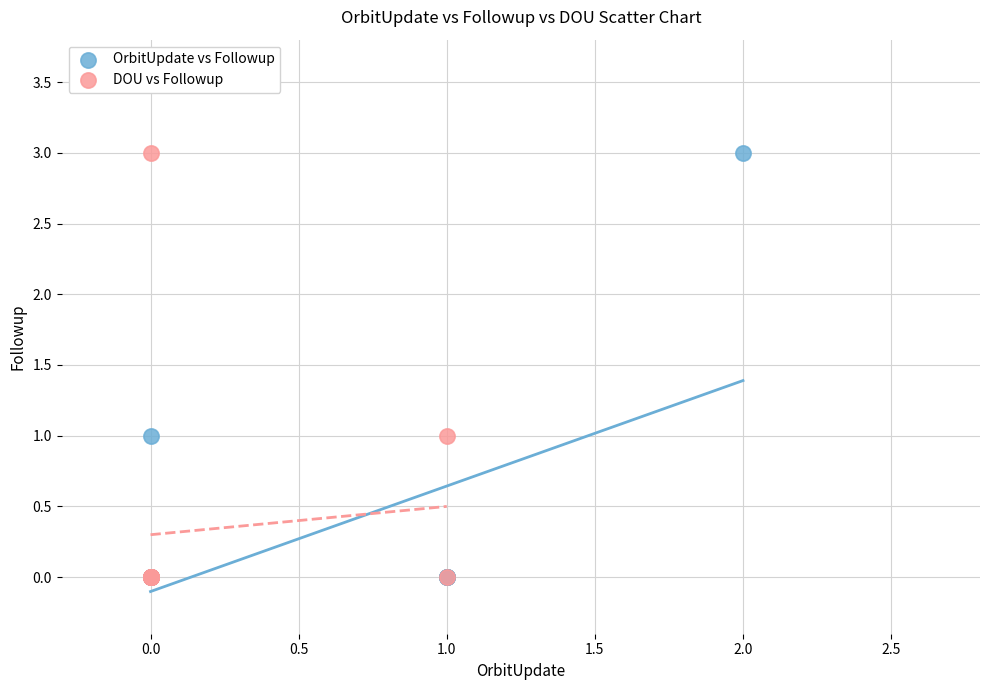

What are all the series names shown in the legend?

OrbitUpdate vs Followup, DOU vs Followup